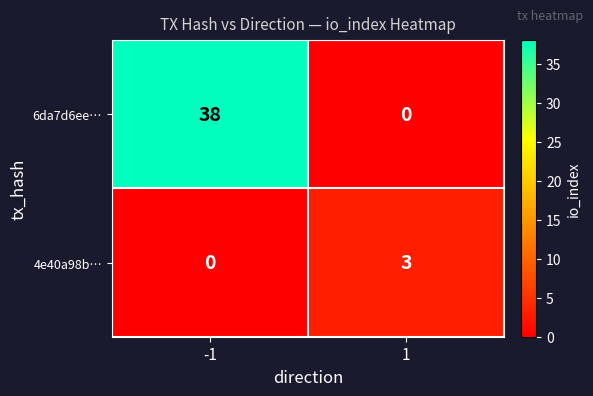

True or false: 4e40a98b… has a value of 4 at 1.

False